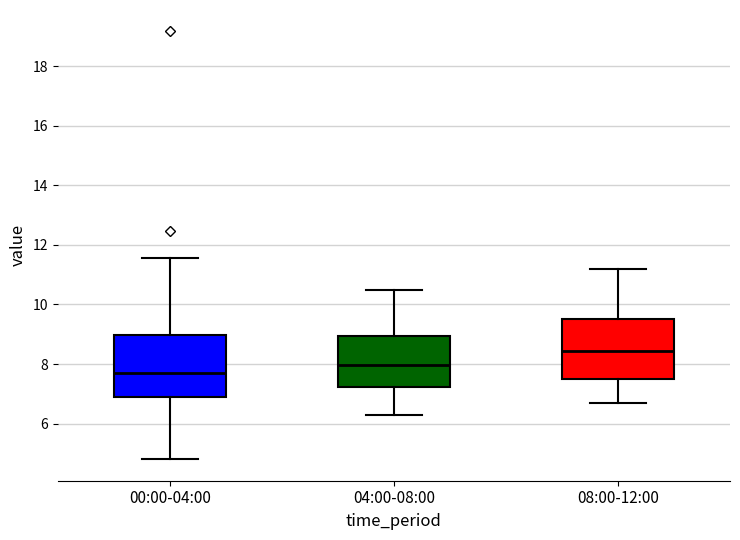

Which box has the highest median line?

08:00-12:00